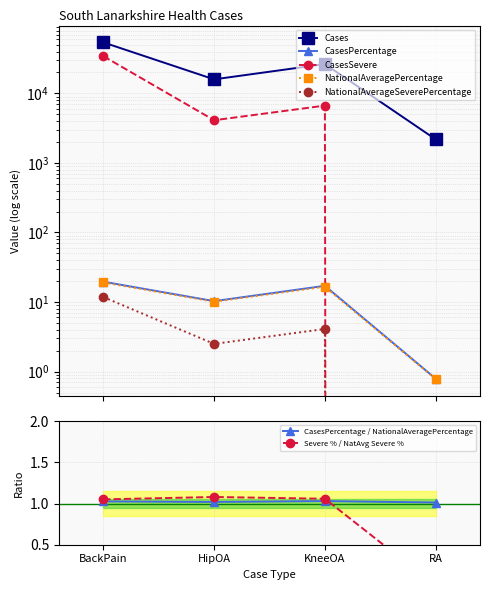

Count the number of data series in this chart.

5